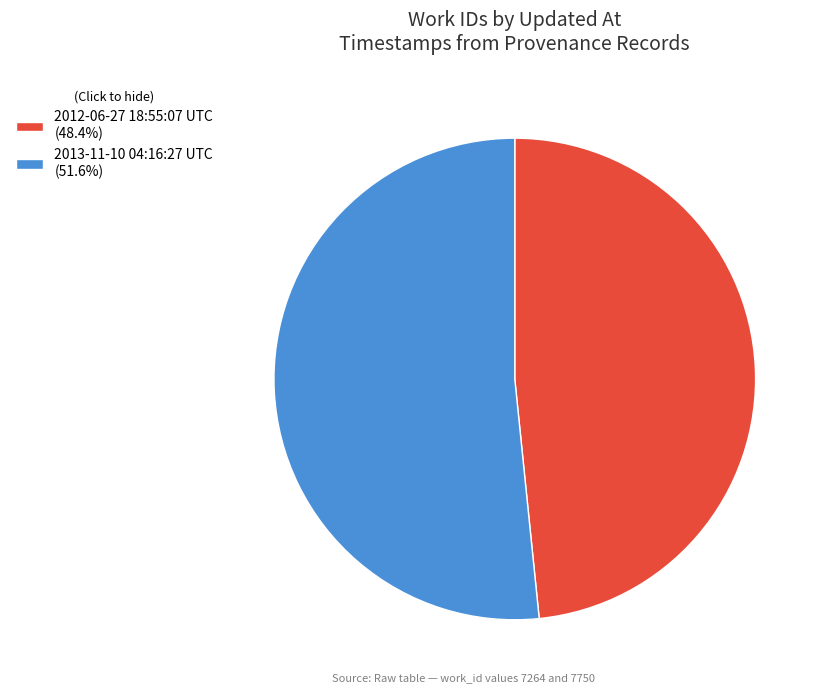

Is the sum of 2013-11-10 04:16:27 UTC and 2012-06-27 18:55:07 UTC greater than half?

Yes